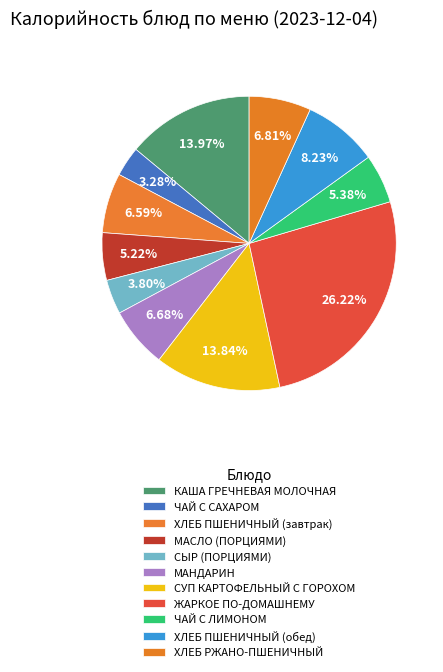

How many slices are in this pie chart?

11